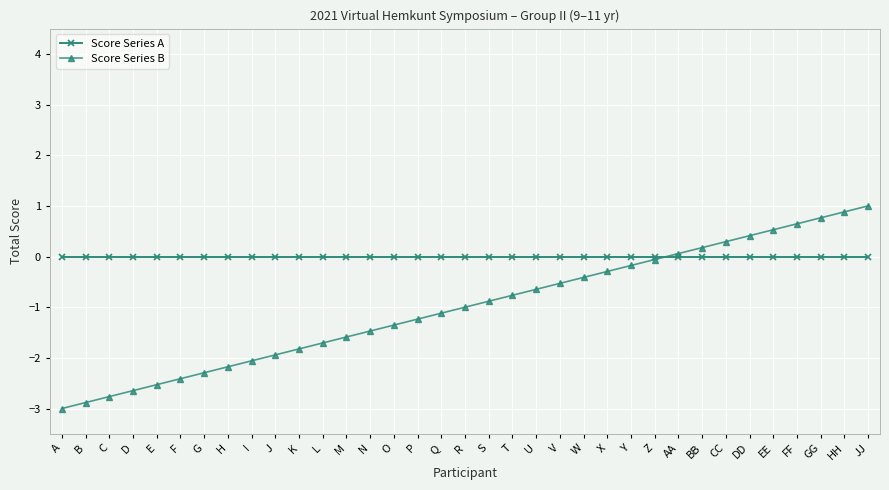

How many values in Score Series B are above zero?

9